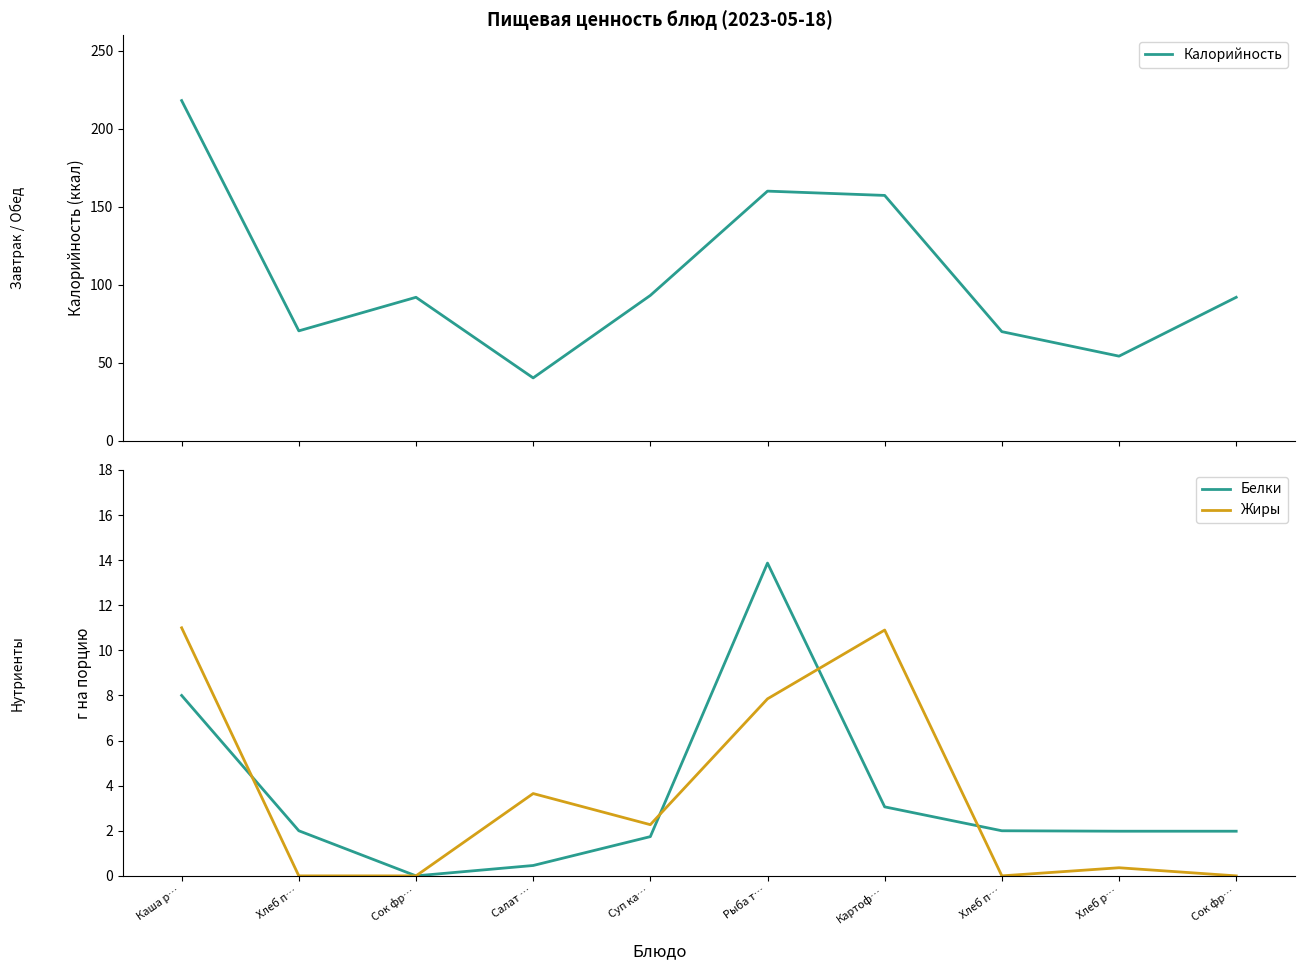

Reading right to left, extract all data points from this chart.

Калорийность: Сок фр…=92.0	Хлеб р…=54.3	Хлеб п…=70.0	Картоф…=157.2	Рыба т…=160.0	Суп ка…=93.2	Салат …=40.4	Сок фр…=92.0	Хлеб п…=70.5	Каша р…=218.0
Белки: Сок фр…=2.0	Хлеб р…=2.0	Хлеб п…=2.0	Картоф…=3.1	Рыба т…=13.9	Суп ка…=1.7	Салат …=0.5	Сок фр…=0.0	Хлеб п…=2.0	Каша р…=8.0
Жиры: Сок фр…=0.0	Хлеб р…=0.4	Хлеб п…=0.0	Картоф…=10.9	Рыба т…=7.8	Суп ка…=2.3	Салат …=3.6	Сок фр…=0.0	Хлеб п…=0.0	Каша р…=11.0